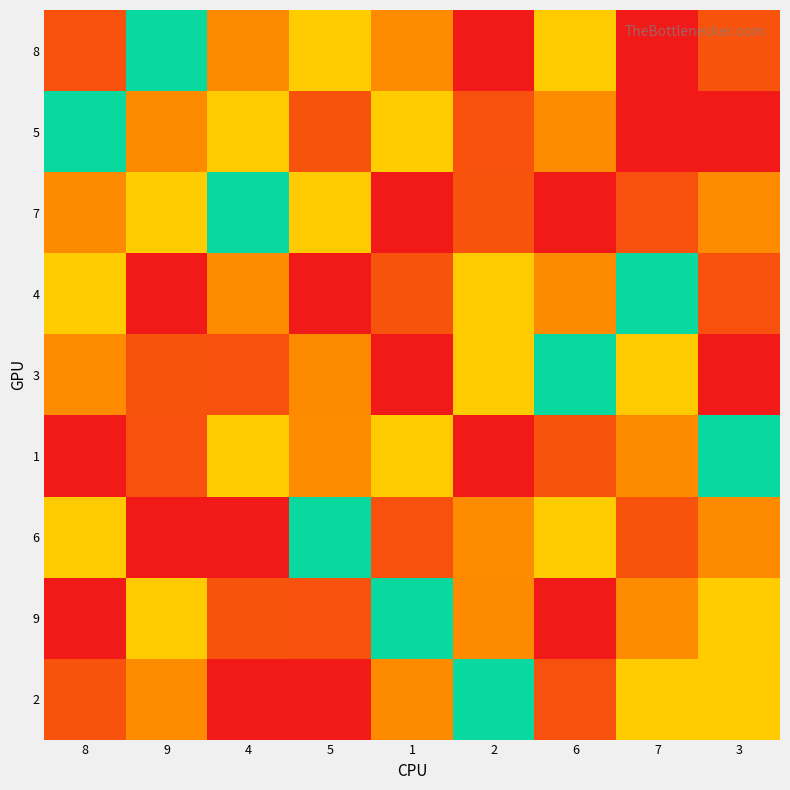

What is the smallest value displayed?

1